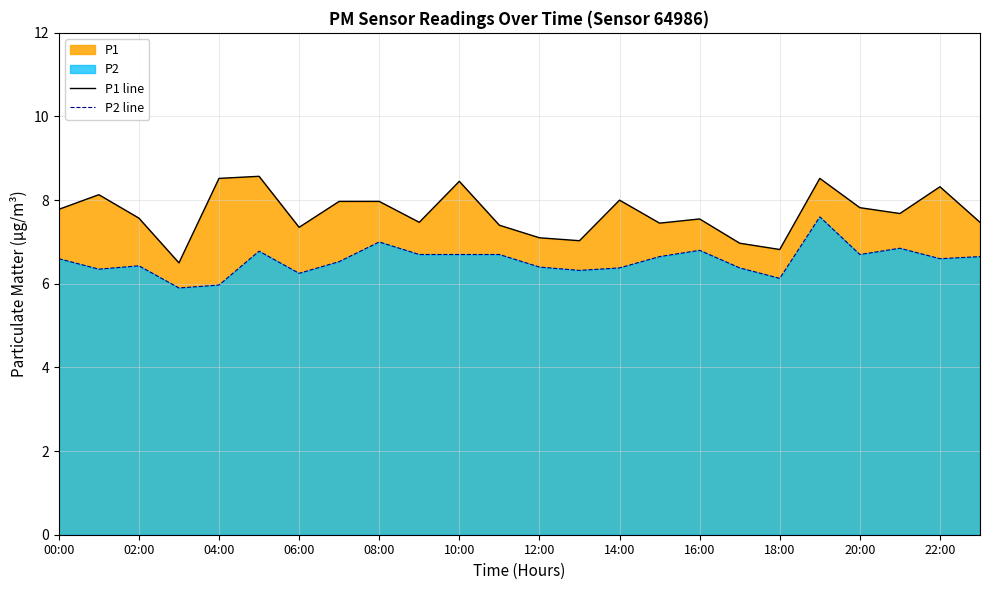

What is the highest value of the P1 line series?

8.6